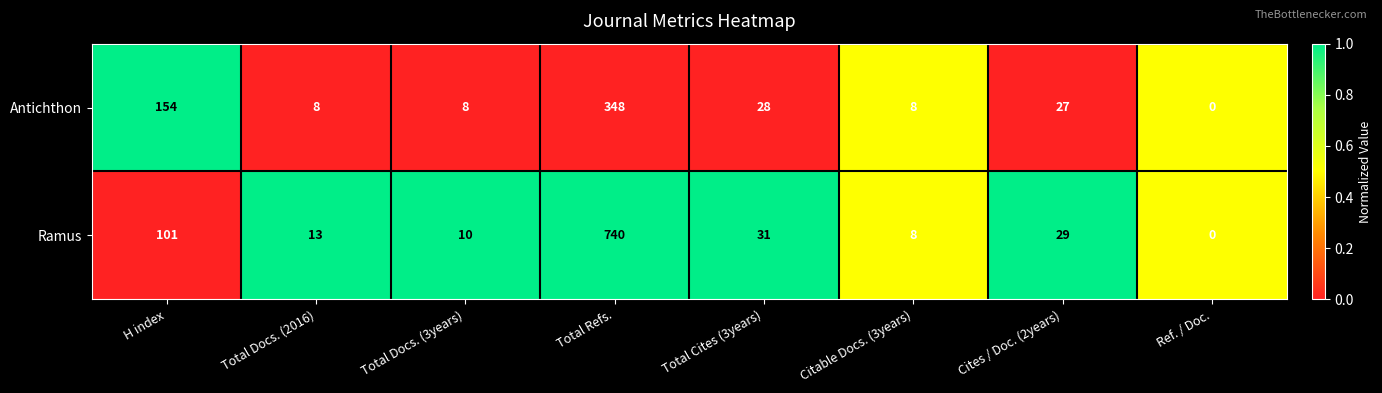

Rank the series by their average value, from highest to lowest.

Ramus, Antichthon